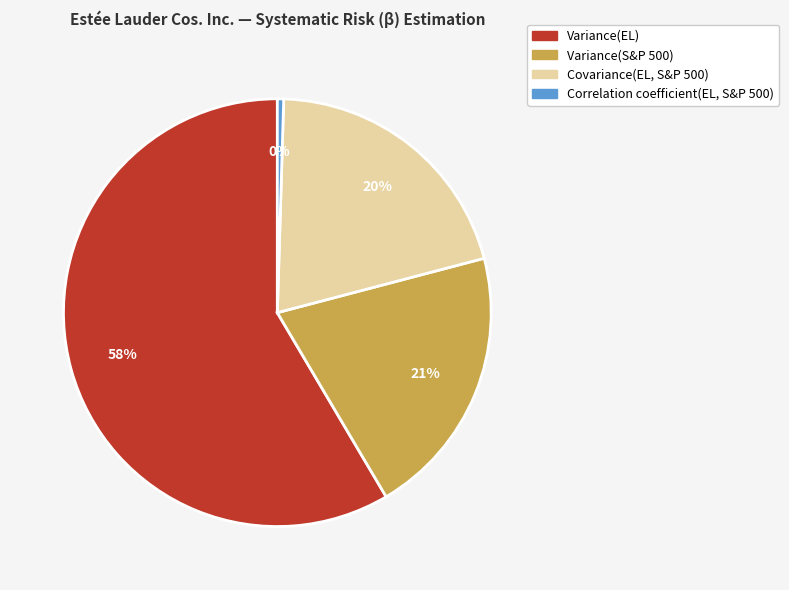

Which has a higher value, Variance(EL) or Correlation coefficient(EL, S&P 500)?

Variance(EL)